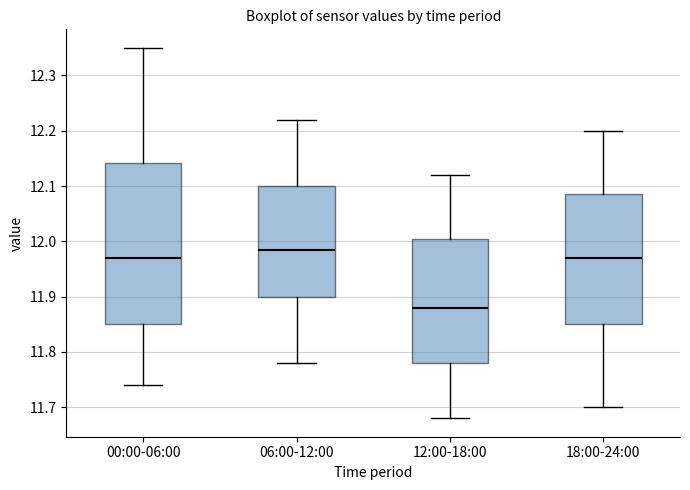

Reading left to right, read every box against the y-axis: the position of its median line, the range the box covers, and the ends of its whiskers. The values are not printed on the chart, so give them approximately, as read against the axis.

00:00-06:00: median 11.97, box 11.85 to 12.14, whiskers 11.74 to 12.35
06:00-12:00: median 11.99, box 11.90 to 12.10, whiskers 11.78 to 12.22
12:00-18:00: median 11.88, box 11.78 to 12.01, whiskers 11.68 to 12.12
18:00-24:00: median 11.97, box 11.85 to 12.09, whiskers 11.70 to 12.20